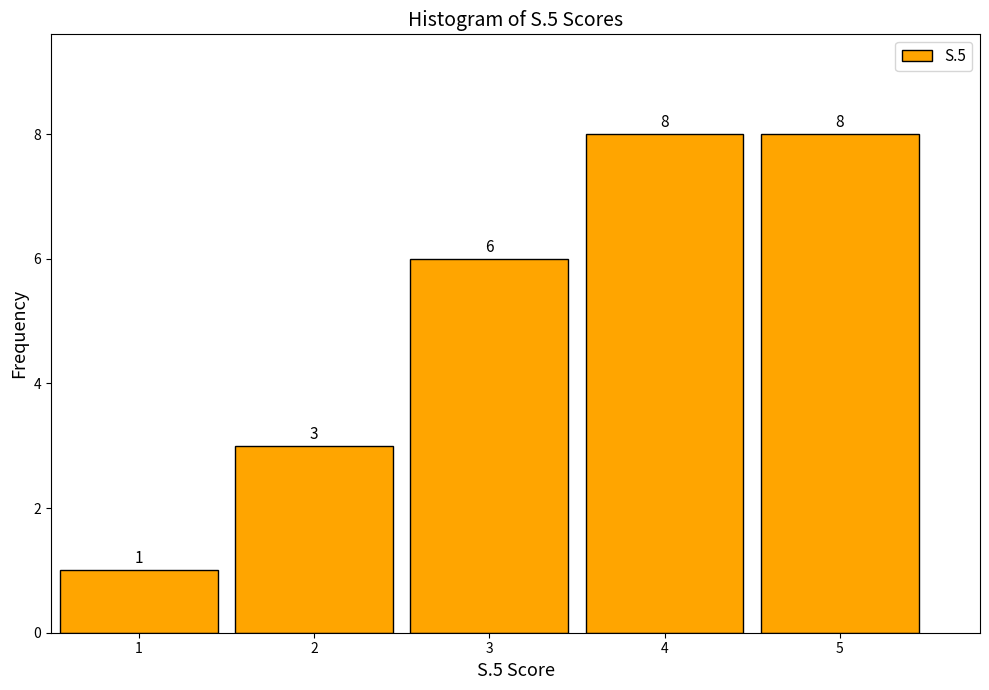

What is the height of the bar covering 0.5 to 1.5 on the x-axis?

1